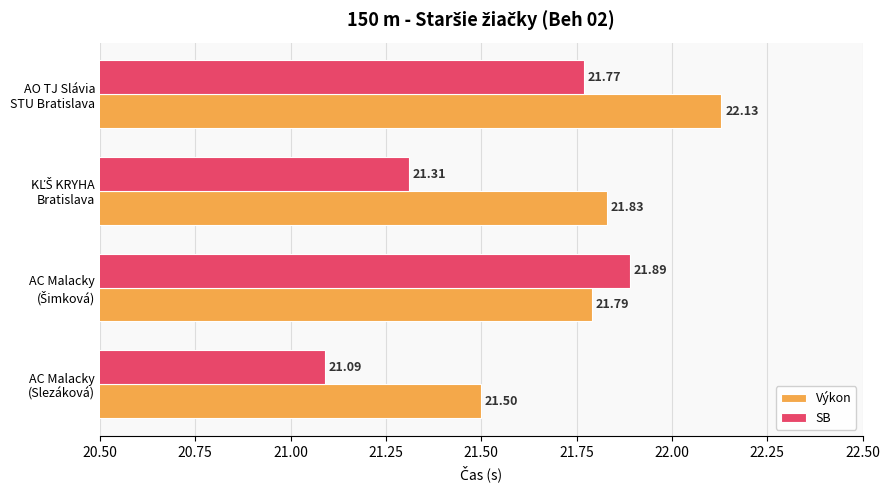

Rank the series by their maximum value, from lowest to highest.

SB, Výkon